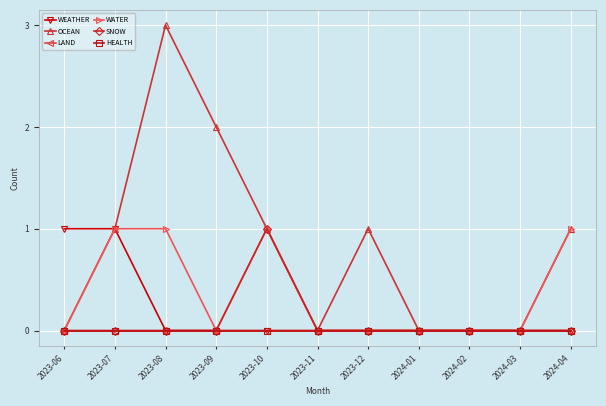

Reading right to left, extract all data points from this chart.

WEATHER: 0	0	0	0	0	0	0	0	0	1	1
OCEAN: 1	0	0	0	1	0	1	2	3	1	0
LAND: 0	0	0	0	0	0	0	0	0	0	0
WATER: 1	0	0	0	0	0	1	0	1	1	0
SNOW: 0	0	0	0	0	0	1	0	0	0	0
HEALTH: 0	0	0	0	0	0	0	0	0	0	0